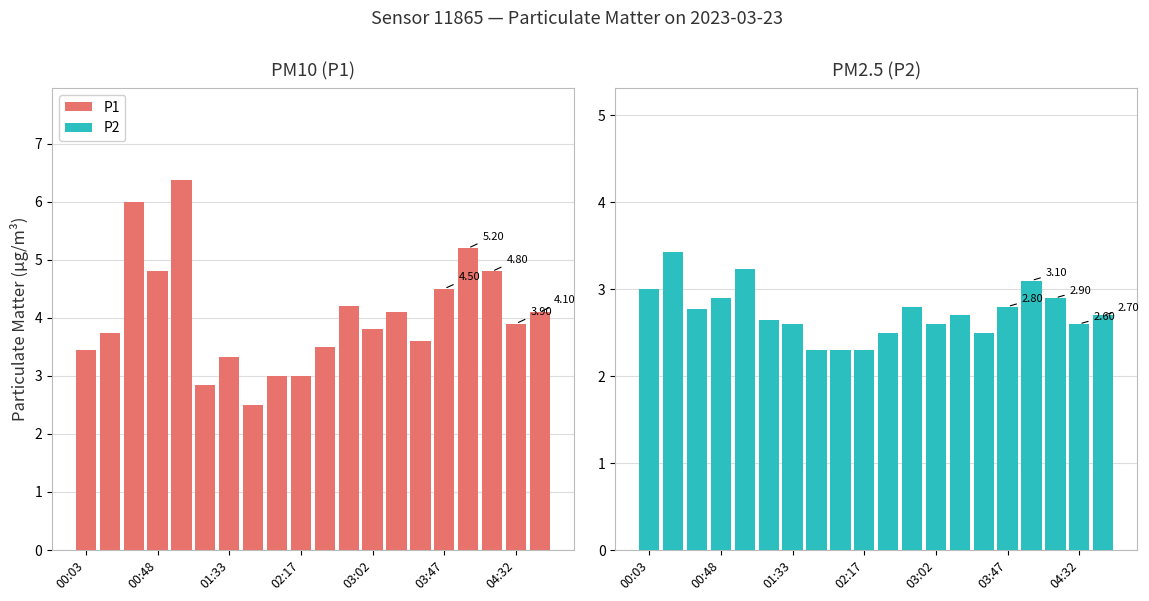

Is the value of P2 at 02:17 greater than the value of P1 at 00:03?

No